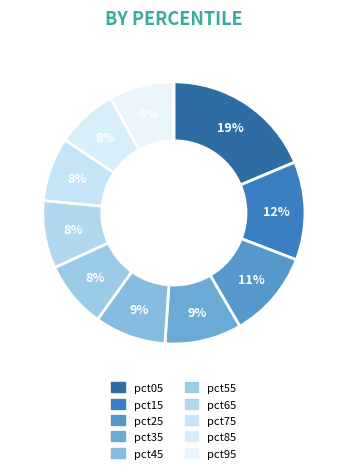

To the nearest percent, what percentage of the pie is pct95?

8%